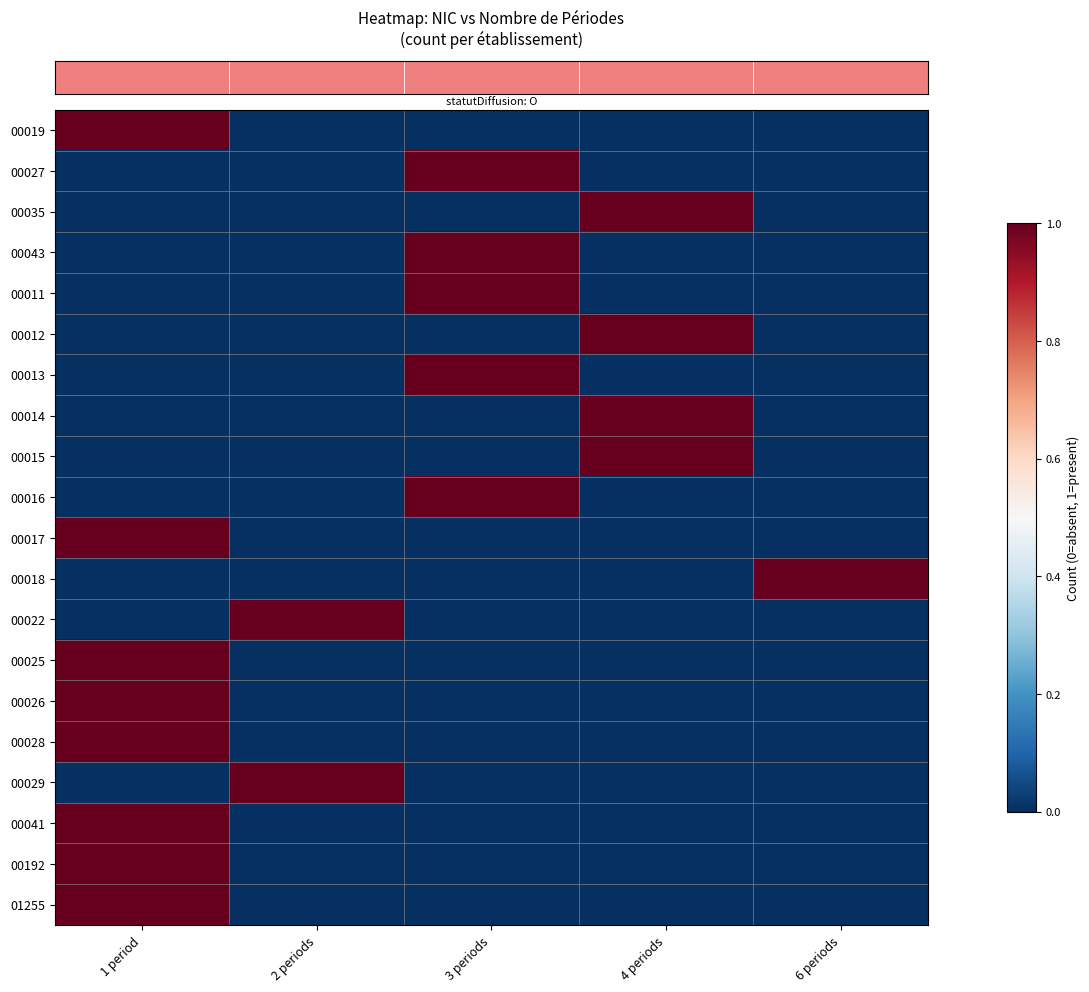

What is the total value across all series at 1 period?

8